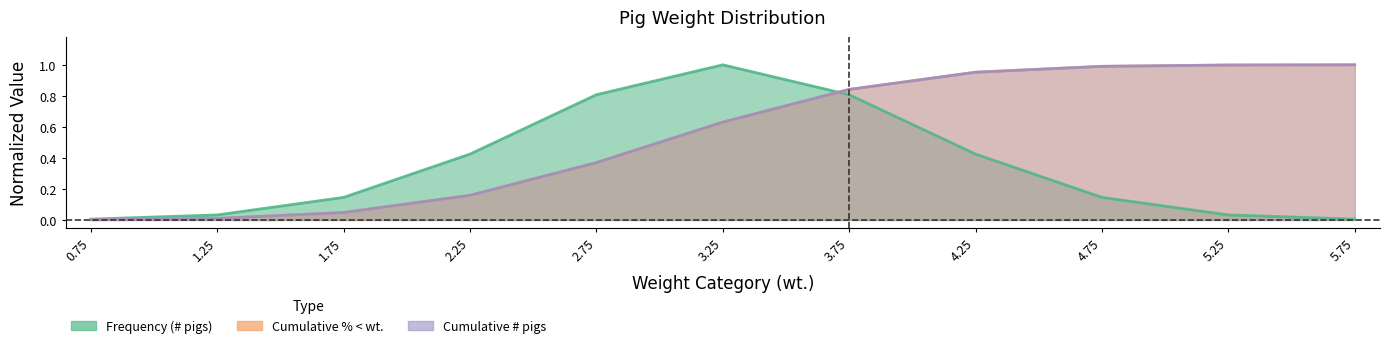

Which series ends up on top after the final intersection of Cumulative % < wt. and Frequency (# pigs)?

Cumulative % < wt.